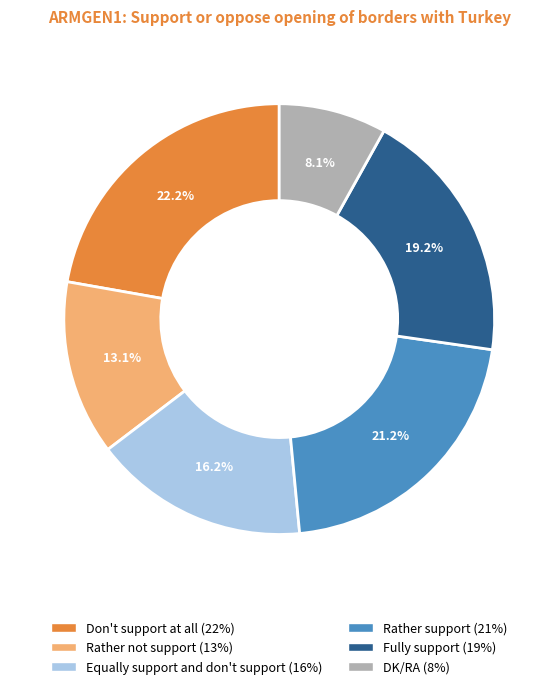

What is the ratio of the value at DK/RA to the value at Don't support at all?

0.4